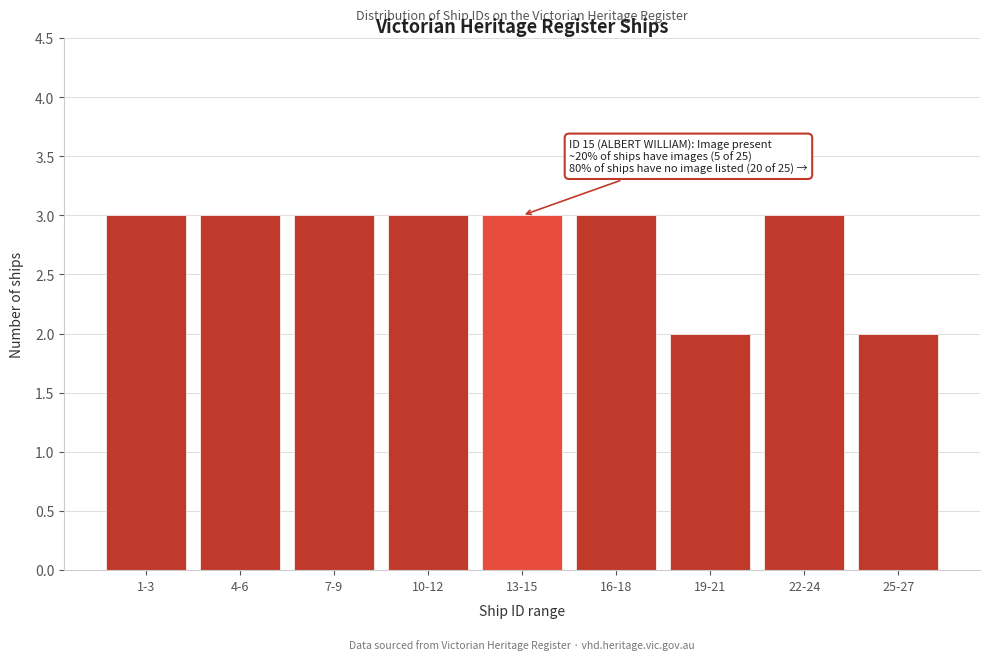

Reading left to right, what are all the values shown in this chart?

1-3=3	4-6=3	7-9=3	10-12=3	13-15=3	16-18=3	19-21=2	22-24=3	25-27=2